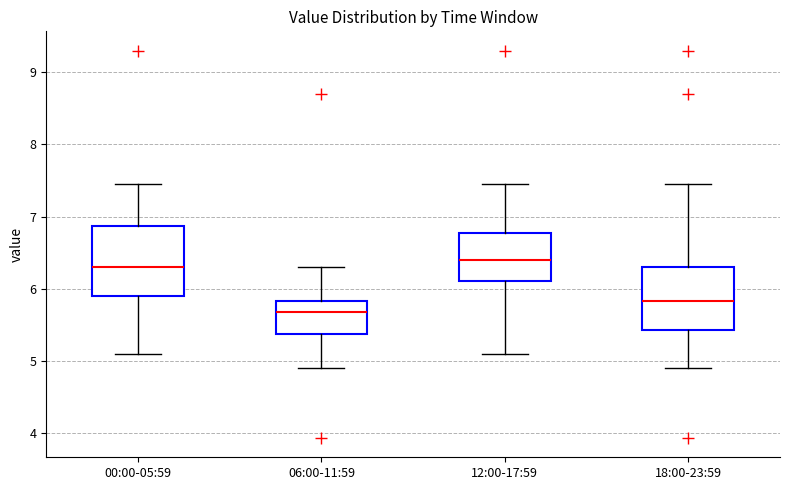

Reading left to right, transcribe this box plot: for each box, give where its median line is, the range the box spans, and where its two whiskers end, as read against the y-axis. The values are not printed on the chart, so give them approximately, as read against the axis.

00:00-05:59: median 6.3, box 5.9 to 6.9, whiskers 5.1 to 7.5
06:00-11:59: median 5.7, box 5.4 to 5.8, whiskers 4.9 to 6.3
12:00-17:59: median 6.4, box 6.1 to 6.8, whiskers 5.1 to 7.5
18:00-23:59: median 5.8, box 5.4 to 6.3, whiskers 4.9 to 7.5